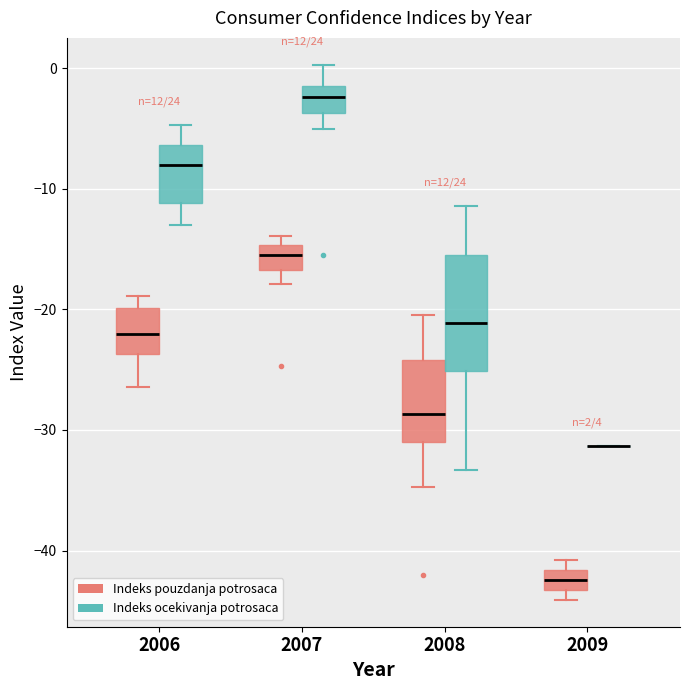

Comparing the boxes themselves (not the whiskers), which one is the tallest?

2008 (Indeks ocekivanja potrosaca)